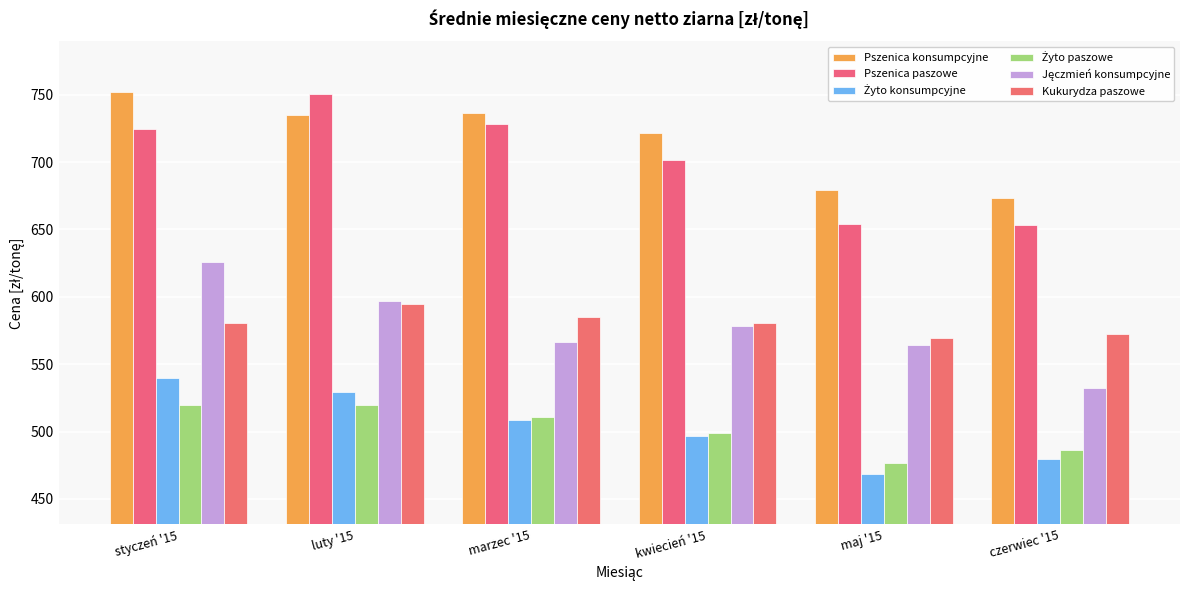

At luty '15, list the series in order from largest to smallest.

Pszenica paszowe, Pszenica konsumpcyjne, Jęczmień konsumpcyjne, Kukurydza paszowe, Żyto konsumpcyjne, Żyto paszowe